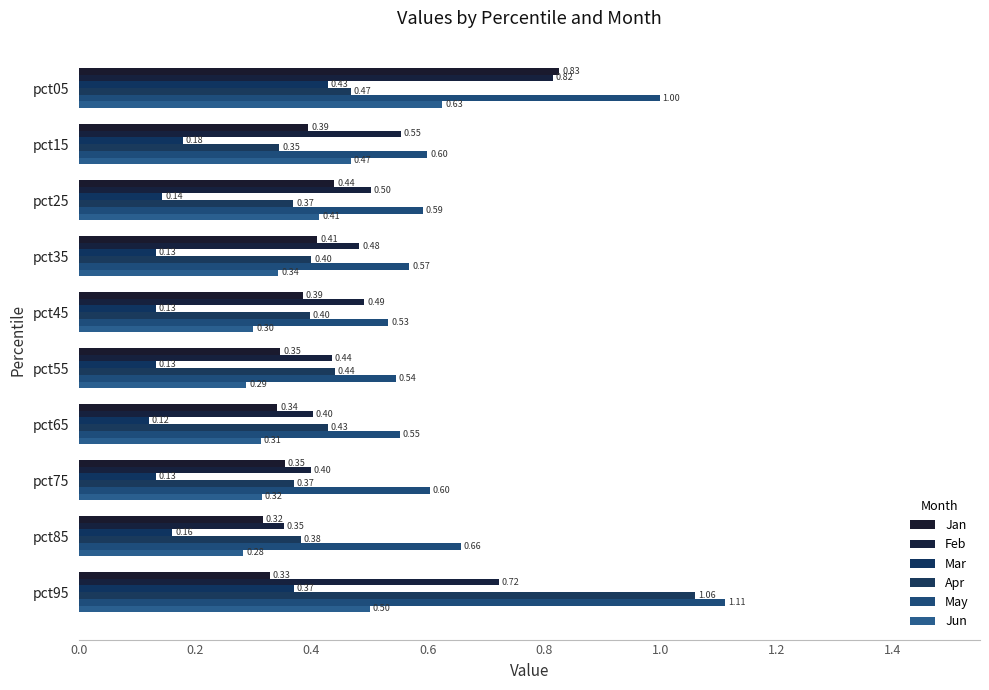

Reading left to right, what are all the values shown in this chart?

Jan: 0.8	0.4	0.4	0.4	0.4	0.3	0.3	0.4	0.3	0.3
Feb: 0.8	0.6	0.5	0.5	0.5	0.4	0.4	0.4	0.4	0.7
Mar: 0.4	0.2	0.1	0.1	0.1	0.1	0.1	0.1	0.2	0.4
Apr: 0.5	0.3	0.4	0.4	0.4	0.4	0.4	0.4	0.4	1.1
May: 1.0	0.6	0.6	0.6	0.5	0.5	0.6	0.6	0.7	1.1
Jun: 0.6	0.5	0.4	0.3	0.3	0.3	0.3	0.3	0.3	0.5